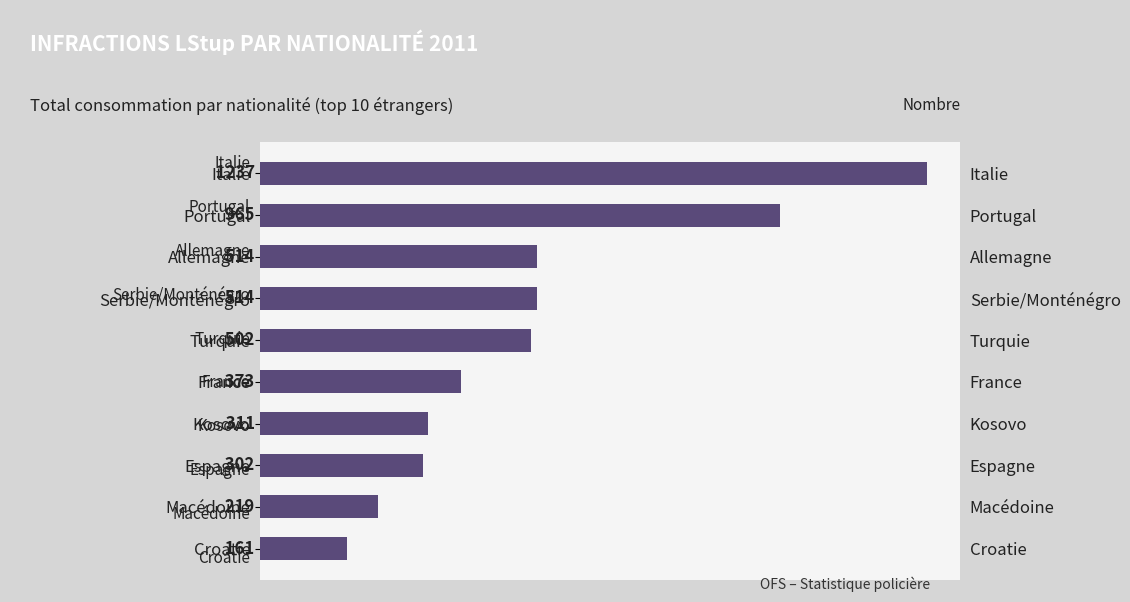

What is the value of the 7th bar from the left?

311